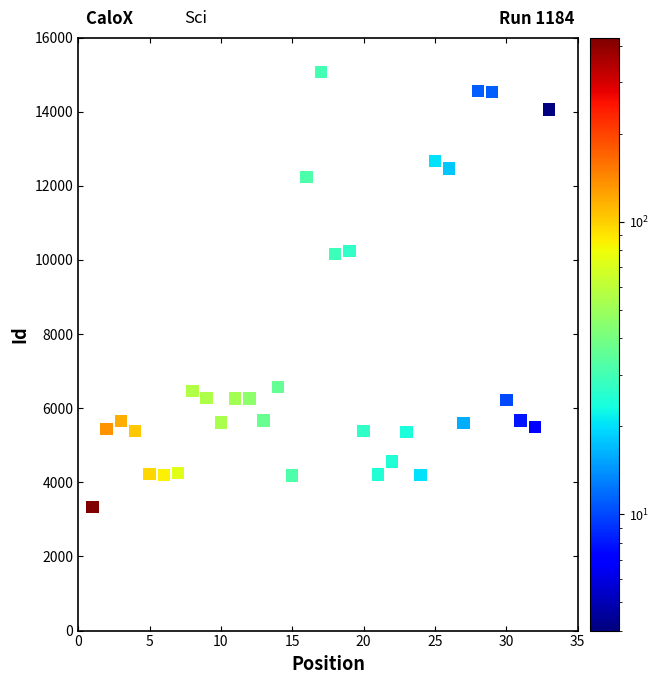

What is the range of X values (max minus min)?

32